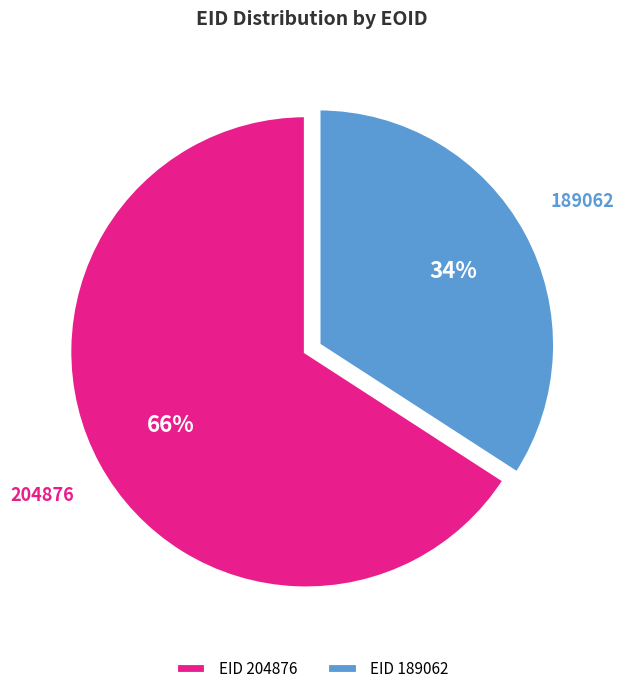

Is the sum of 204876 and 189062 greater than half?

Yes